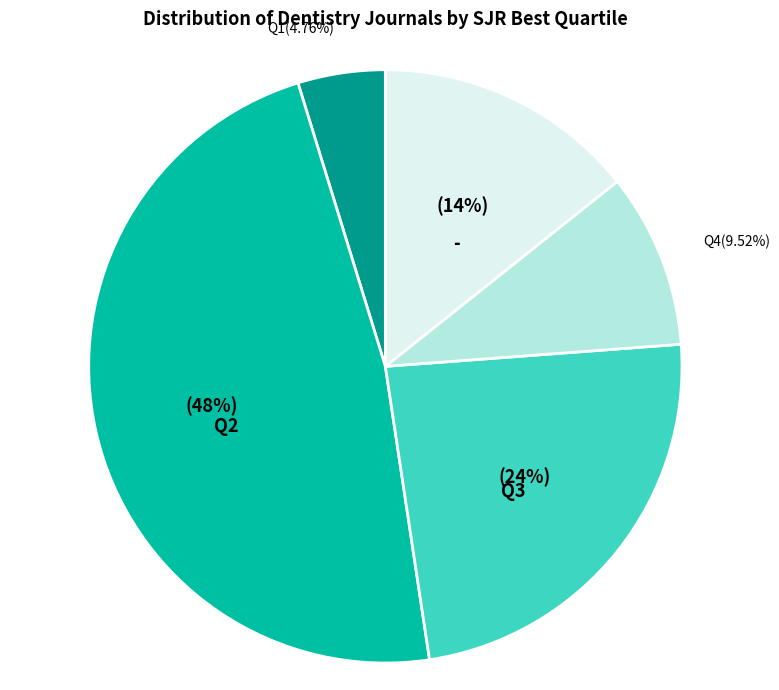

How many segments does this pie chart have?

5